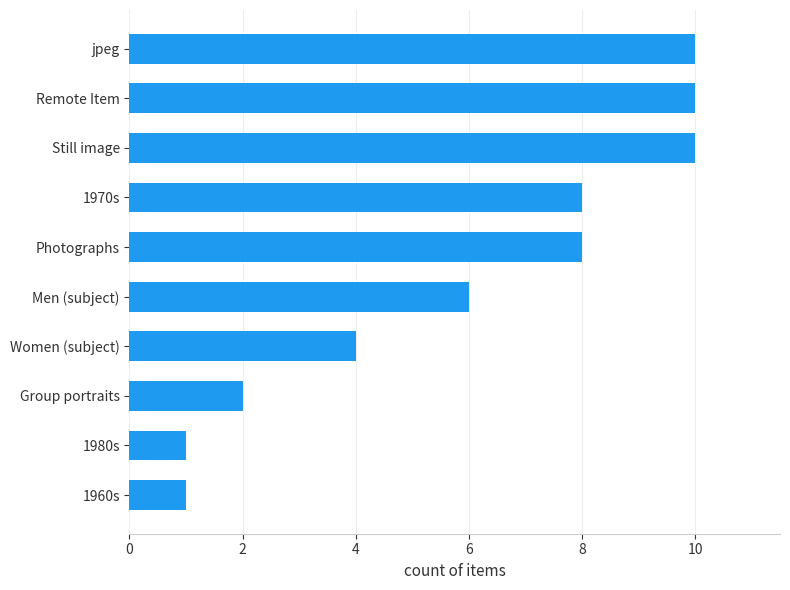

Is it true that the value at 1960s is 2?

False